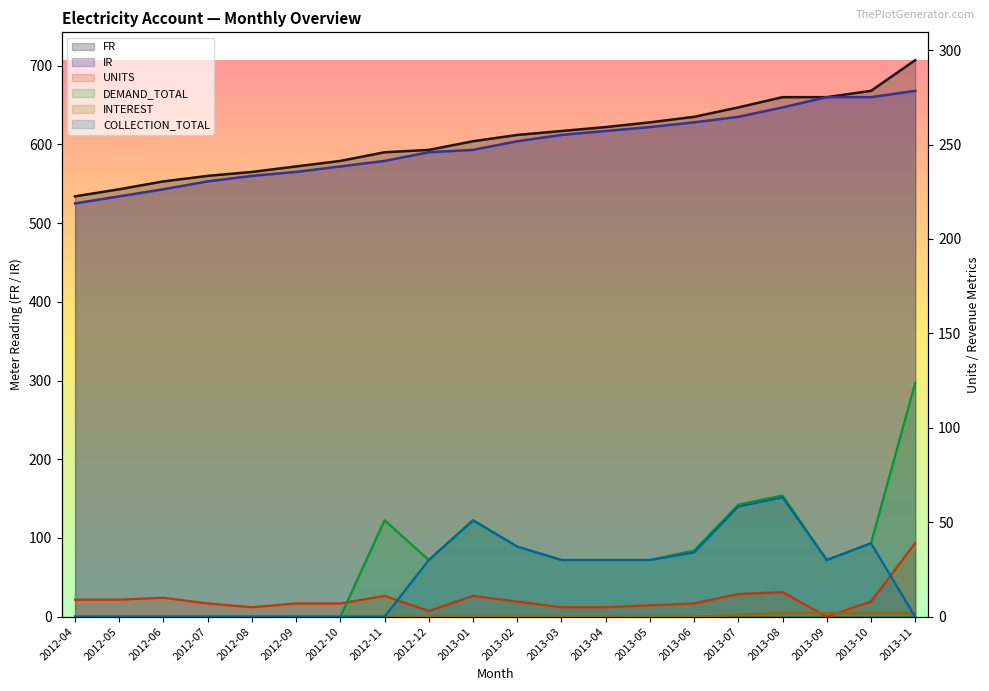

Rank the series at 2012-09 from highest to lowest value.

FR, IR, UNITS, DEMAND_TOTAL, INTEREST, COLLECTION_TOTAL